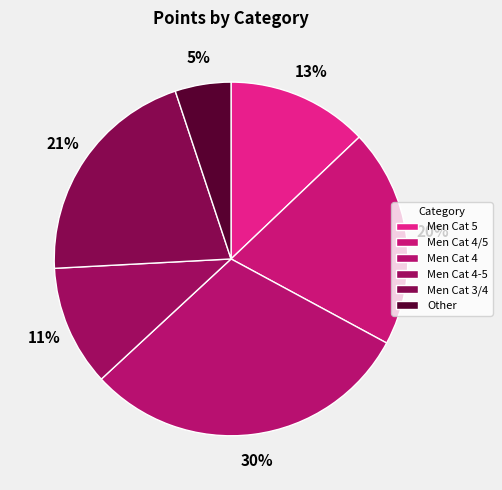

How many slices are in this pie chart?

6